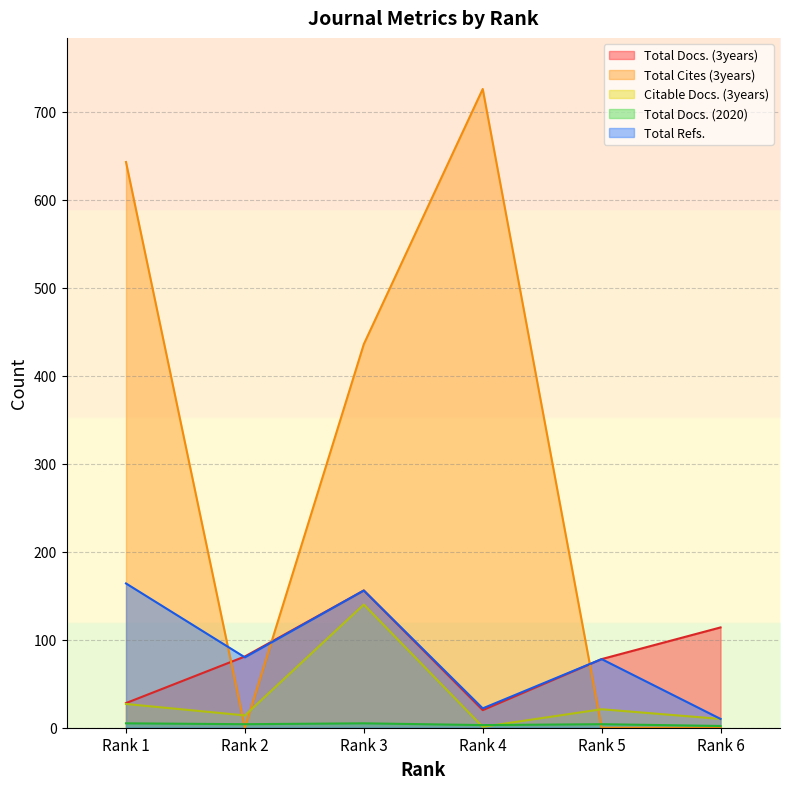

At which category does the chart reach its peak across all series?

Rank 4